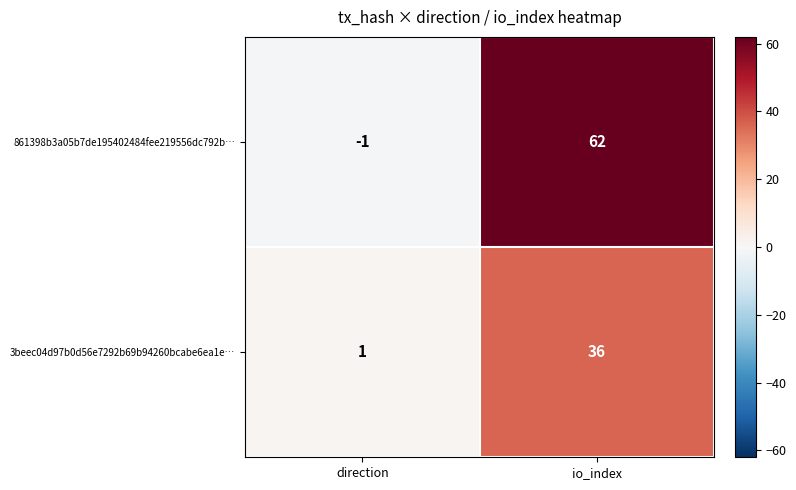

What is the sum of all 3beec04d97b0d56e7292b69b94260bcabe6ea1e… values?

37